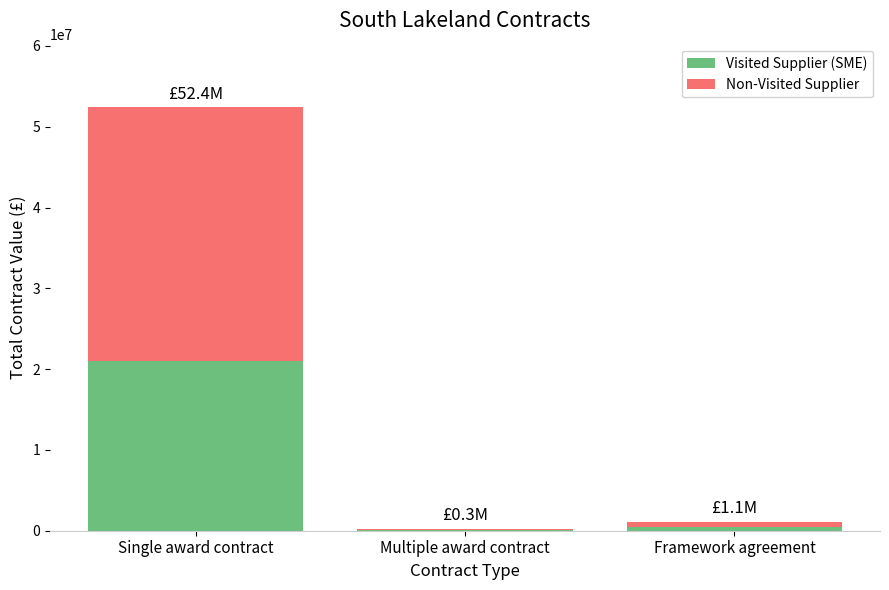

At which label does Visited Supplier (SME) first exceed 454487?

Single award contract